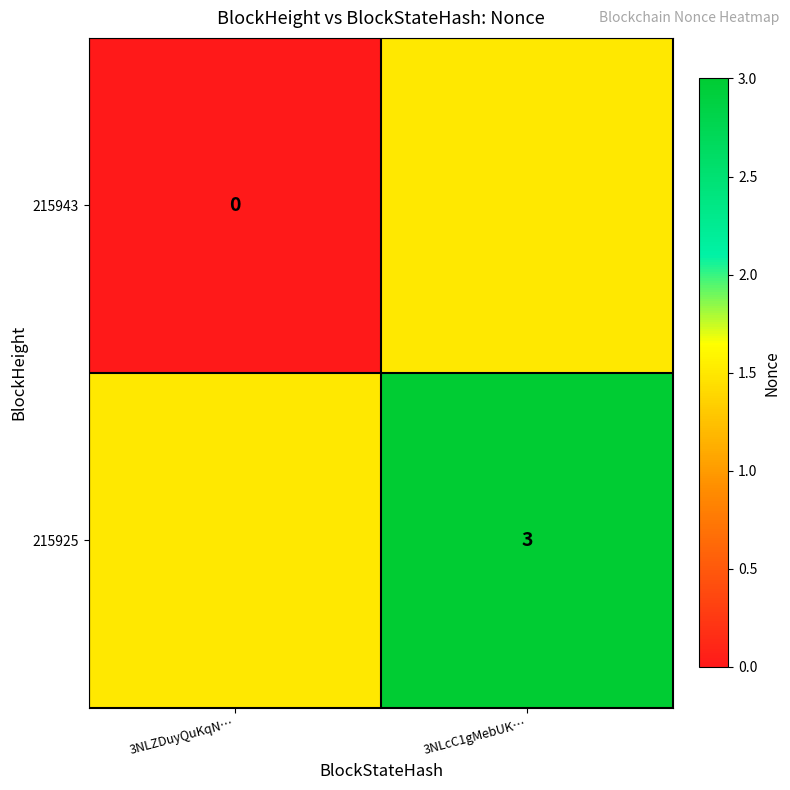

Is it true that 215925 equals 1.1 at 3NLcC1gMebUK…?

False